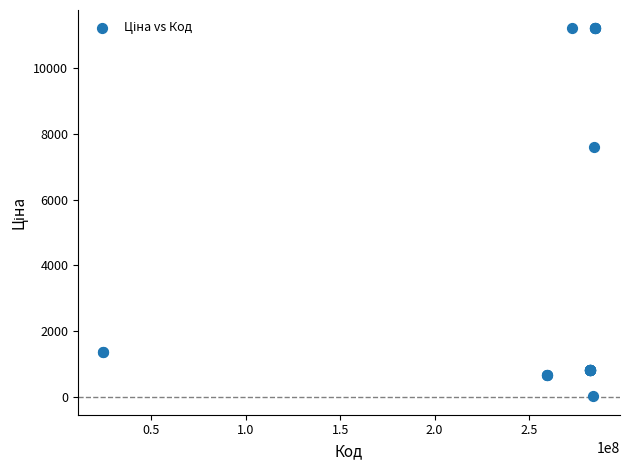

What Y value in the scatter plot is closest to 5610?

7596.5